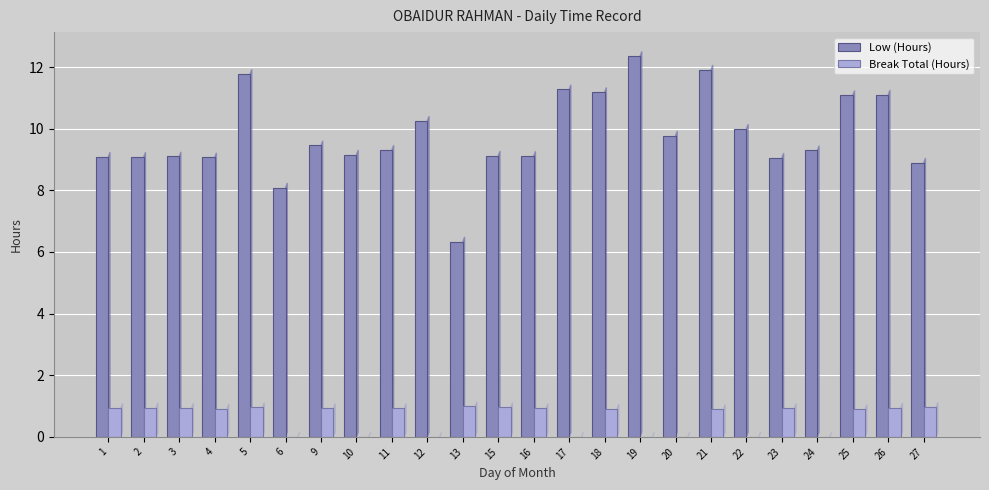

Between 3 and 26, which series saw the biggest shift?

Low (Hours)